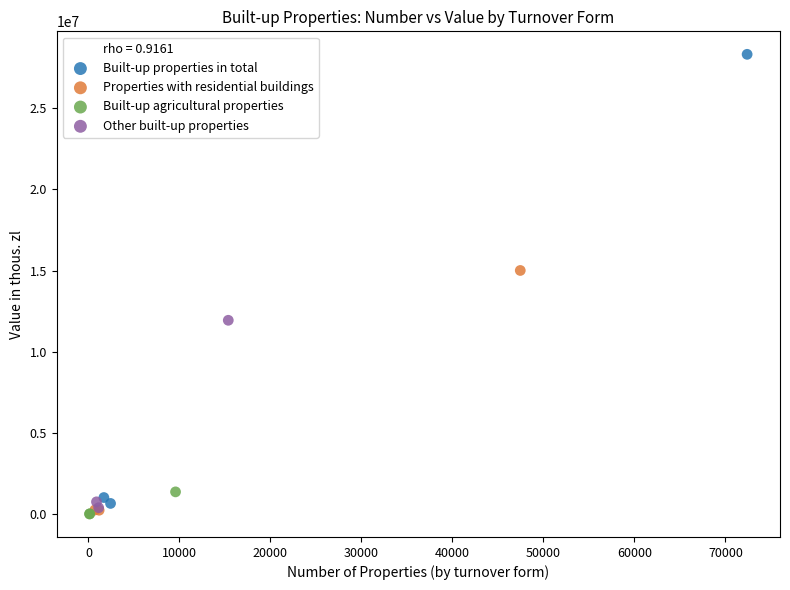

Which series has the widest spread of Y values?

Built-up properties in total